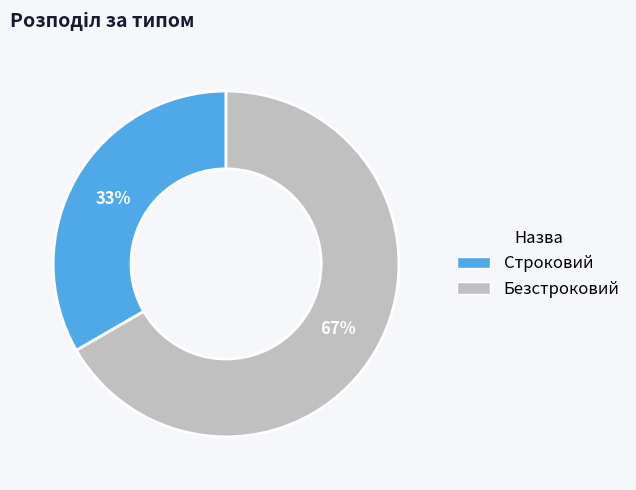

Is it true that Безстроковий is 67% of the pie?

True